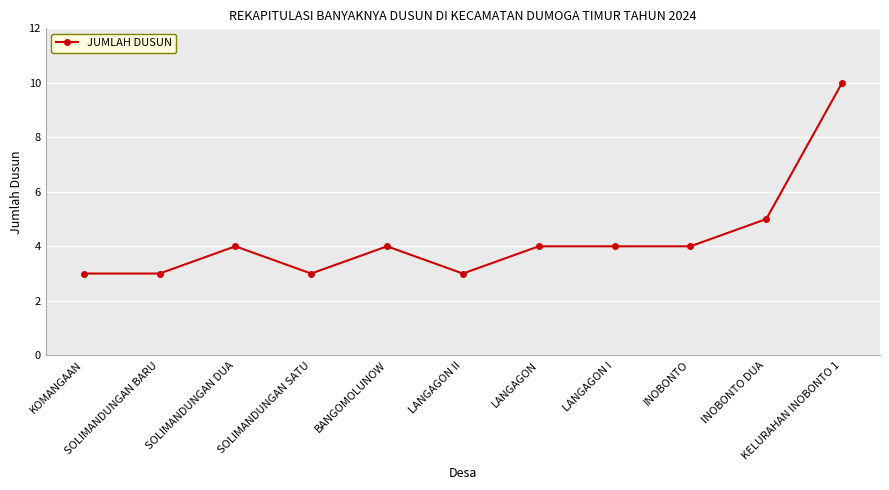

What position from the left is INOBONTO?

9